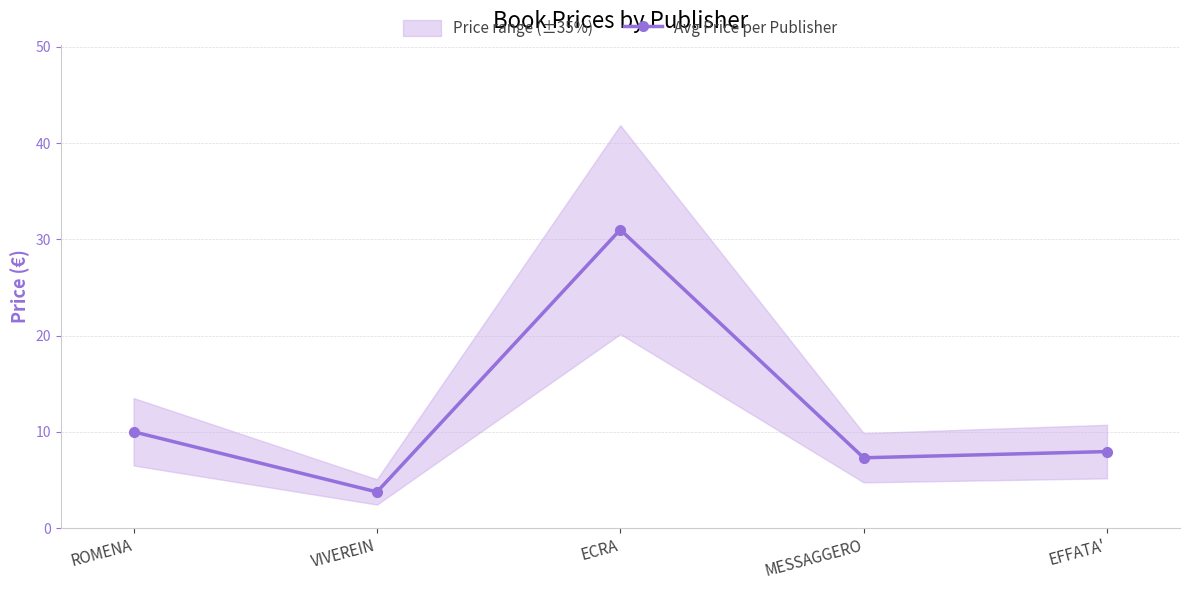

Between MESSAGGERO and EFFATA', which is larger?

EFFATA'